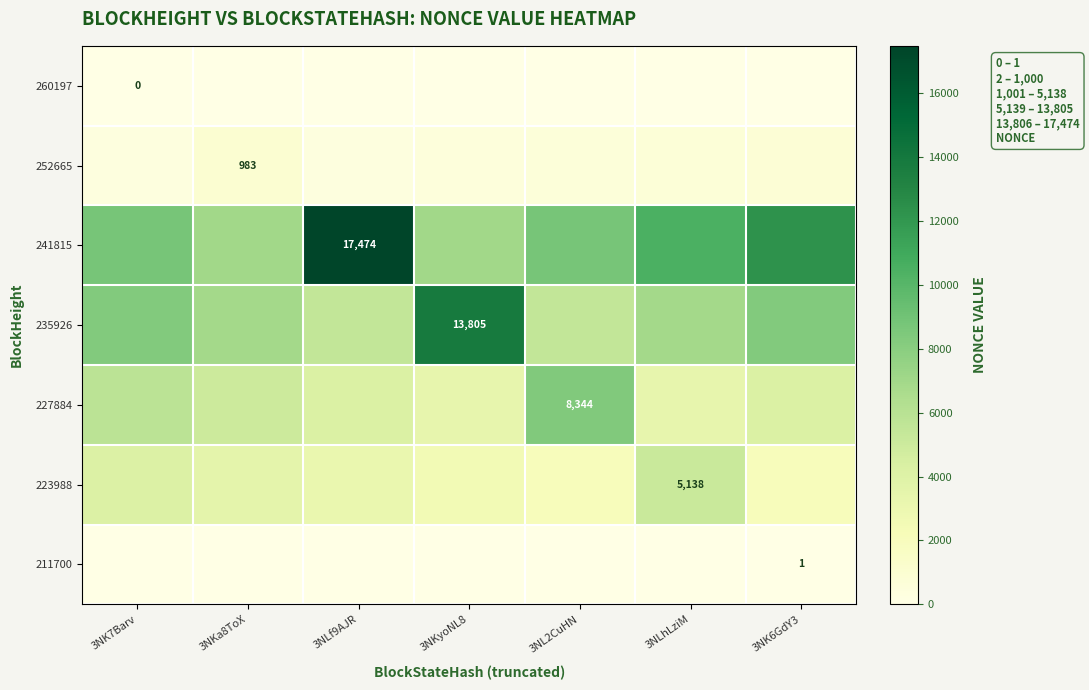

What is the difference between the highest and lowest values at 3NKyoNL8?

13805.0